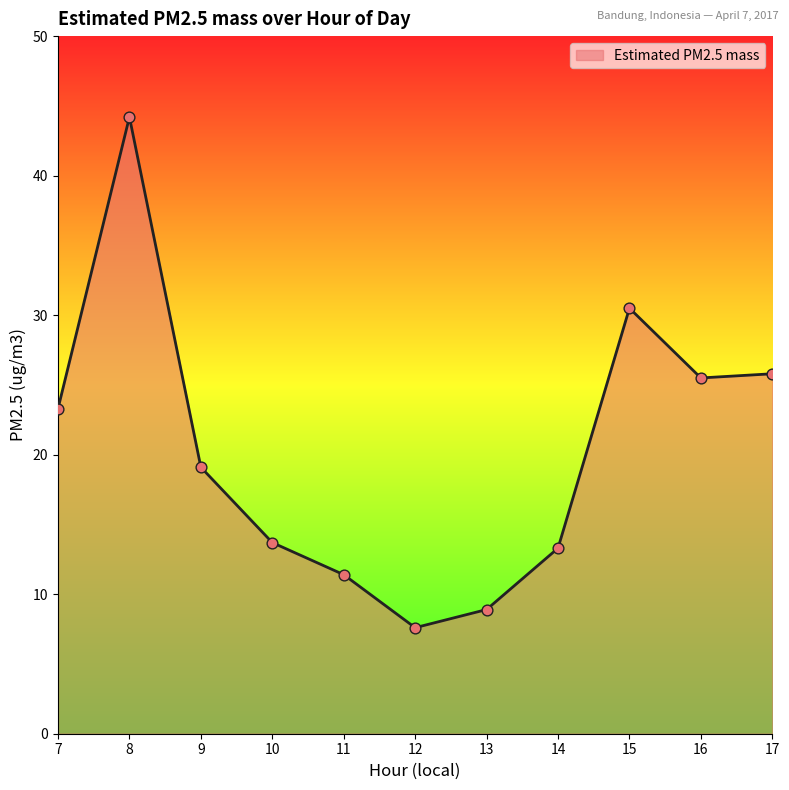

What is the change in value from 12 to 17?

+18.2